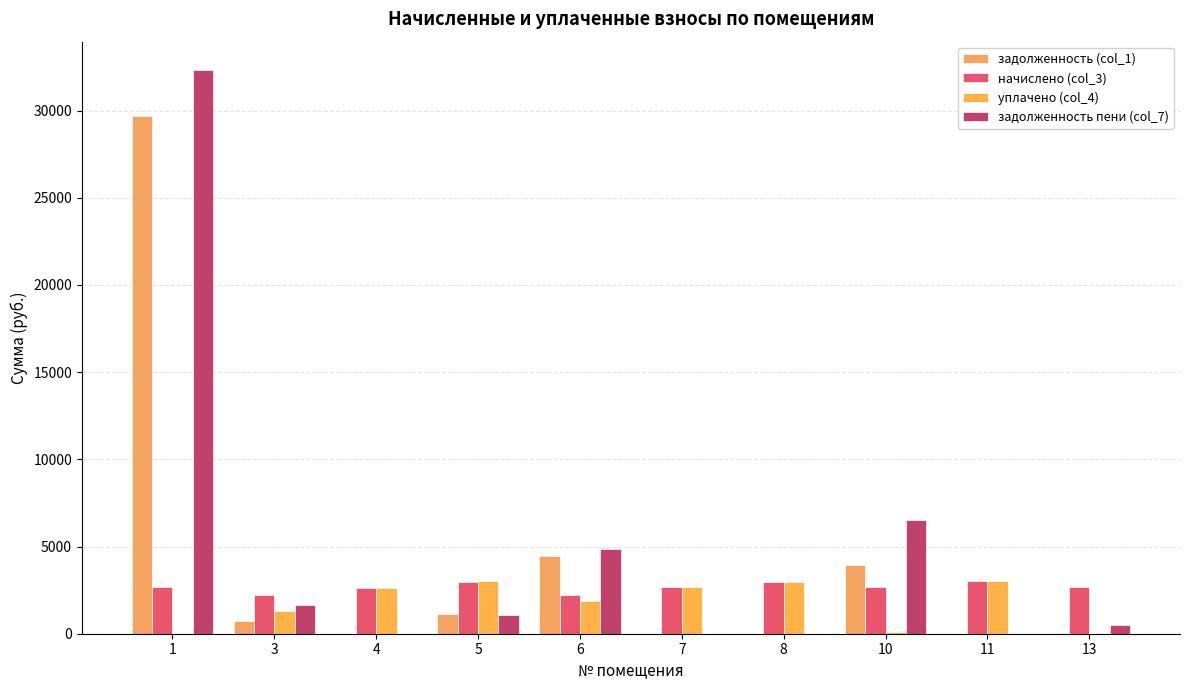

How many groups of bars are there?

10